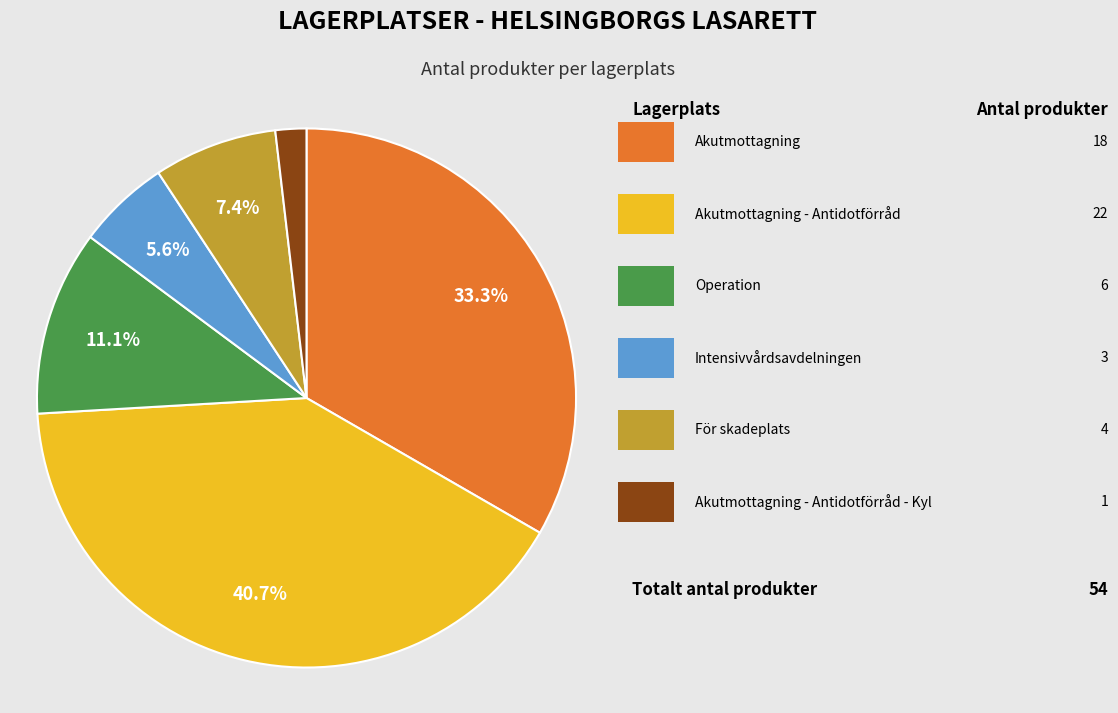

Is there any slice that represents more than half of the pie?

No